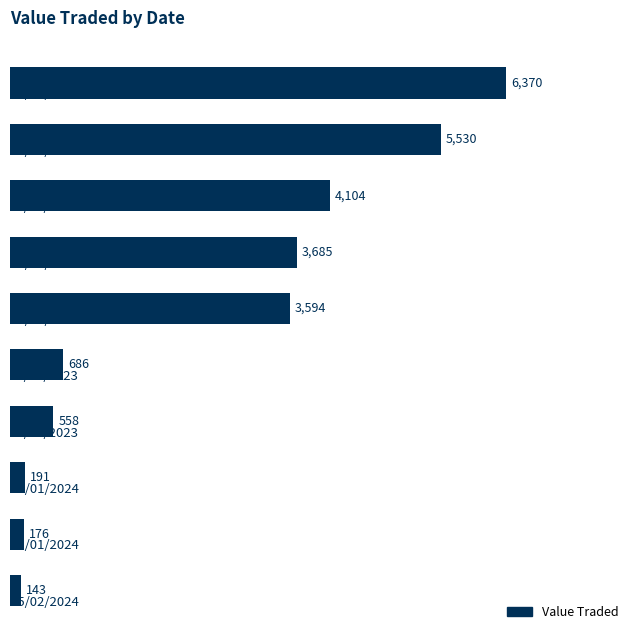

What is the smallest value displayed?

143